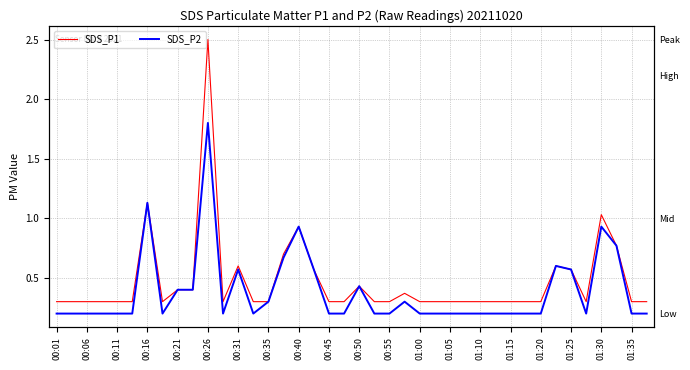

Which category has the lowest value across all series?

00:01